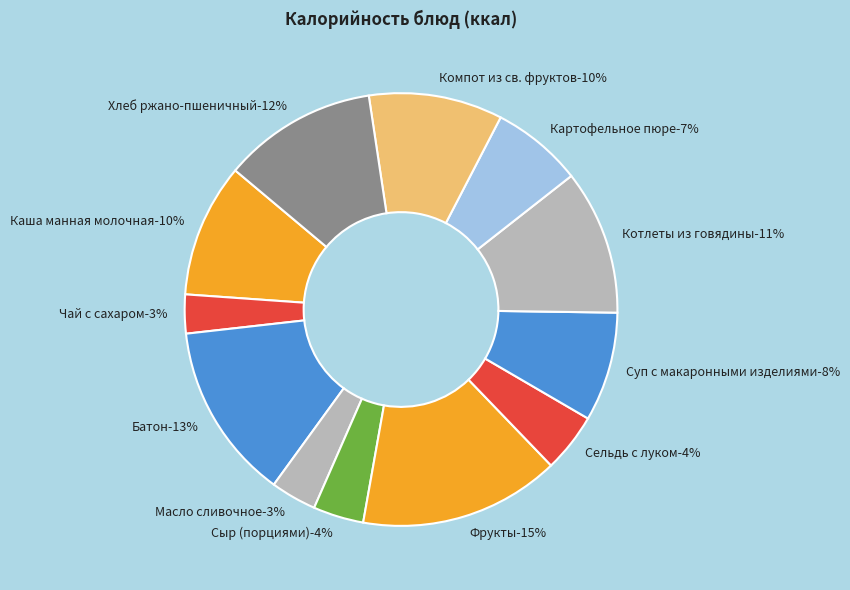

To the nearest percent, what percentage of the pie is Картофельное пюре?

7%